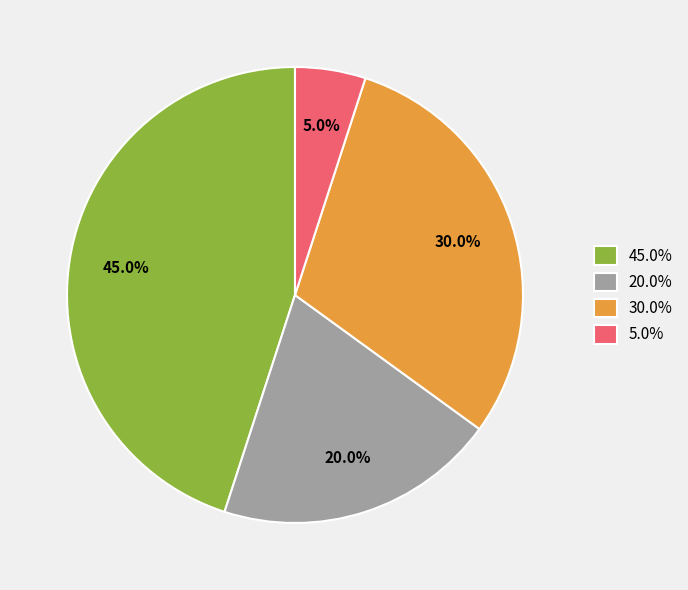

What is the smallest slice in the pie chart?

5.0%